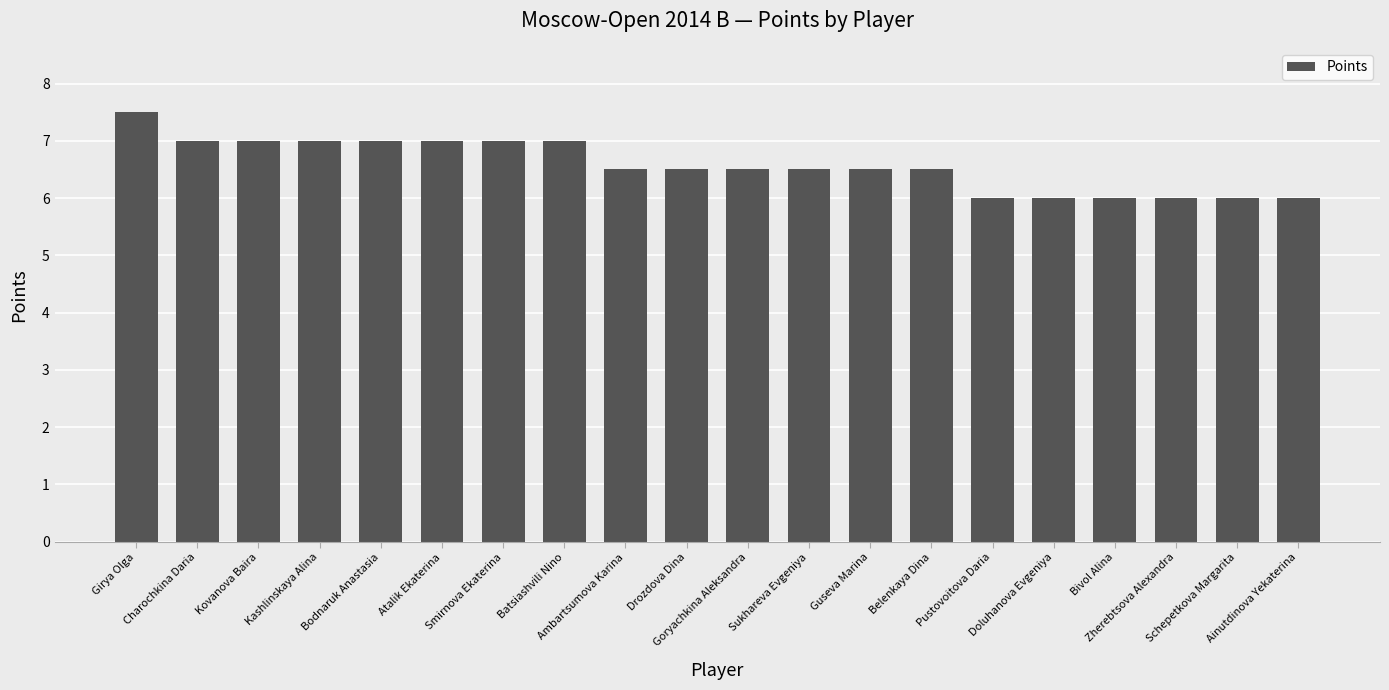

What is the ratio of the value at Smirnova Ekaterina to the value at Guseva Marina?

1.1